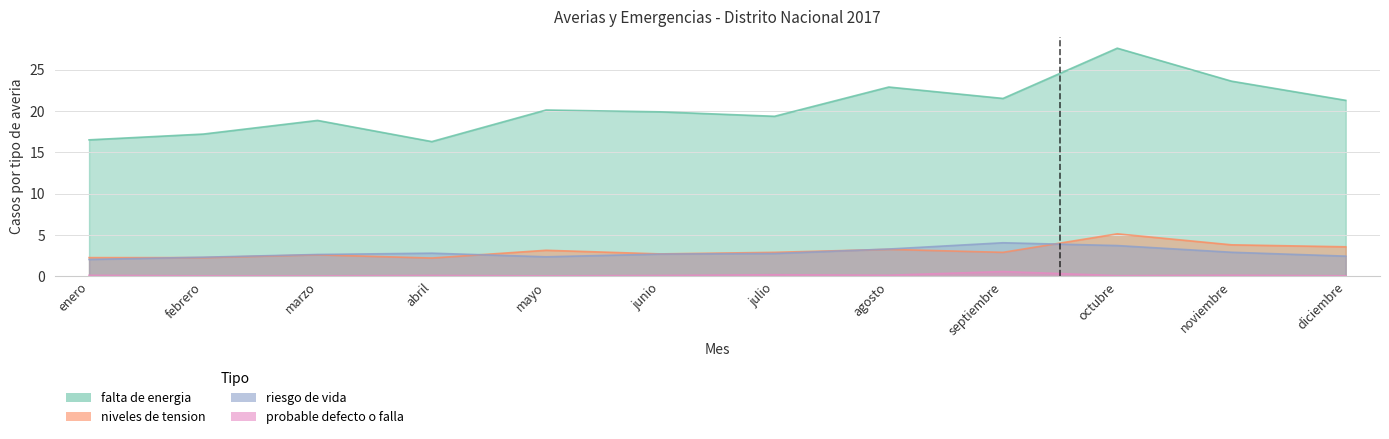

How many lines are shown in the chart?

4